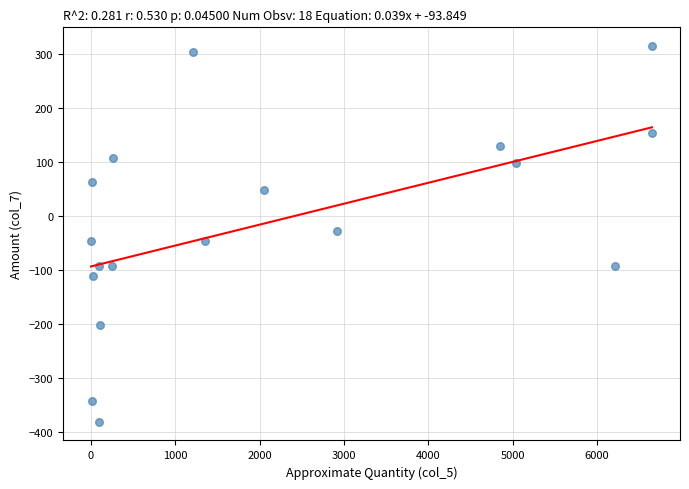

What is the range of Y values (max minus min)?

696.8